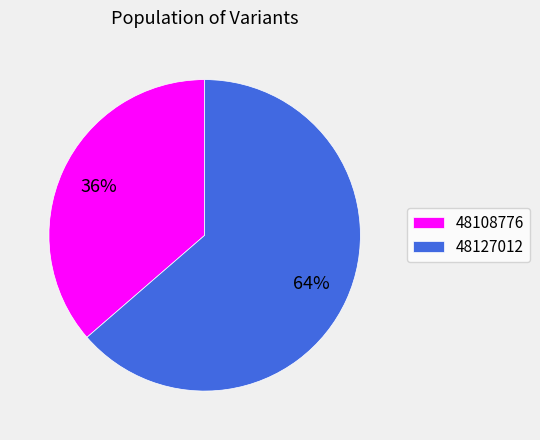

To the nearest percent, what is the combined percentage of 48127012 and 48108776?

100%